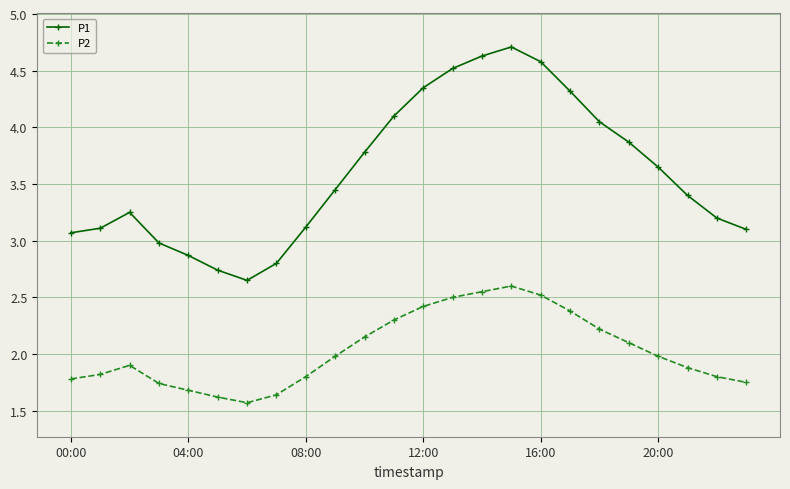

True or false: P2 and P1 cross at least once.

False